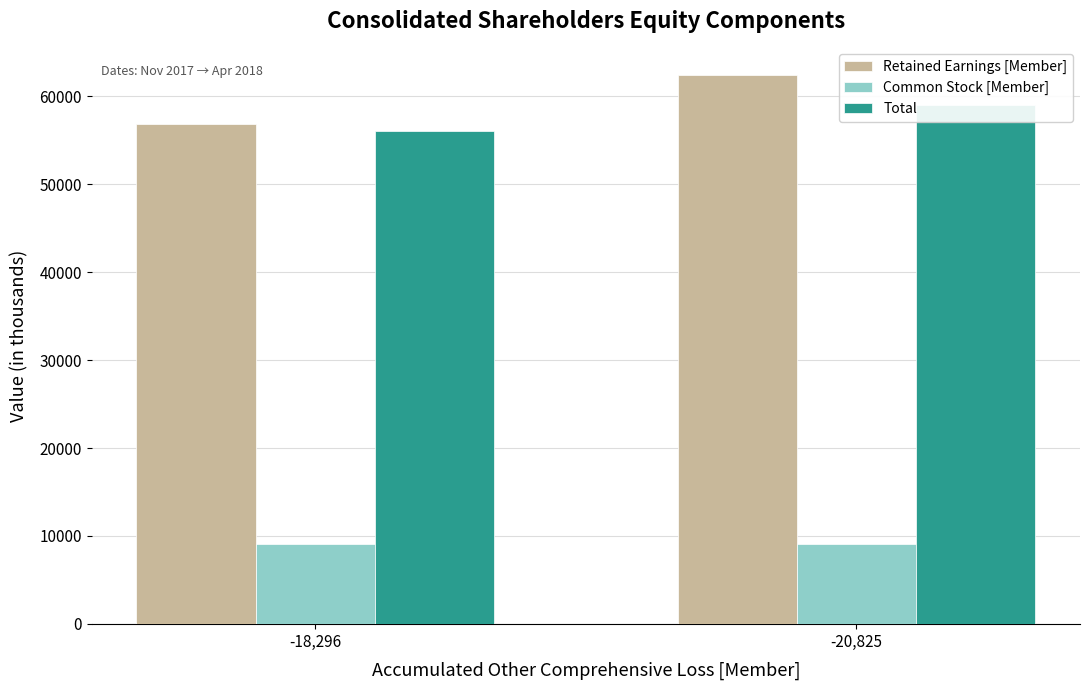

The Total series shows 25346 at -20,825. True or false?

False